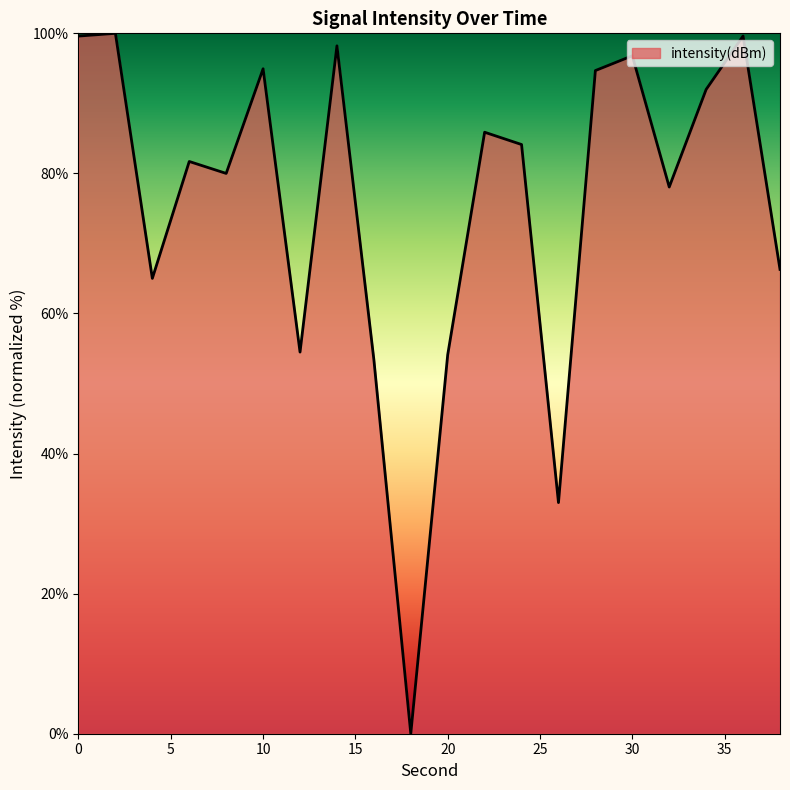

What is the greatest value displayed?

100.0